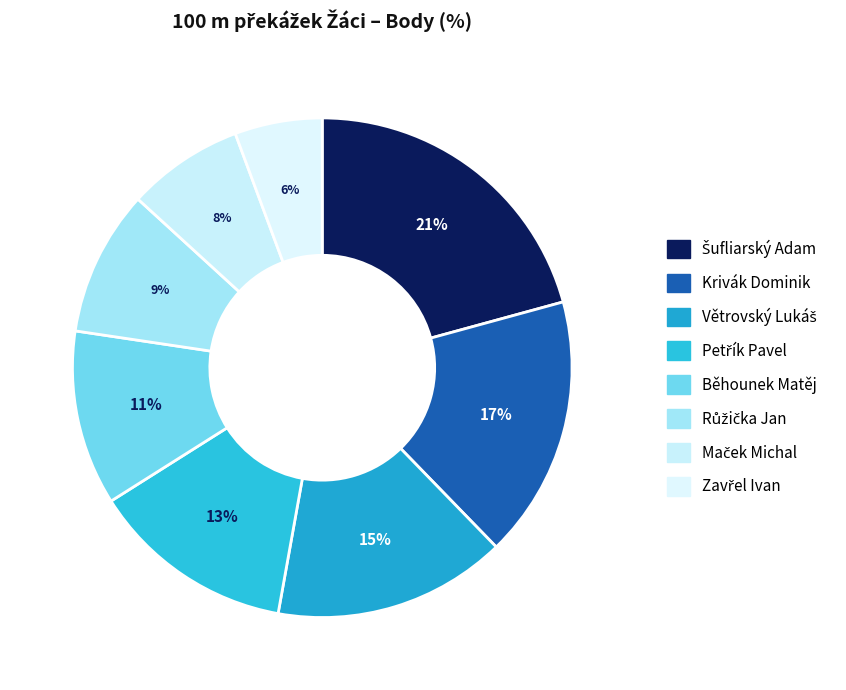

Which category has the smallest portion of the pie?

Zavřel Ivan